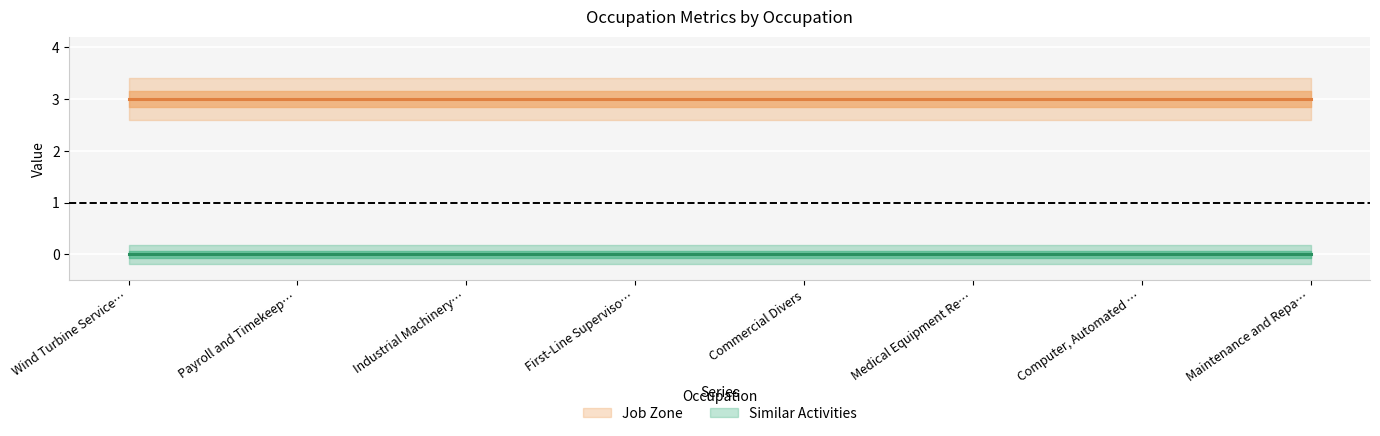

True or false: Similar Activities and Job Zone cross at least once.

False